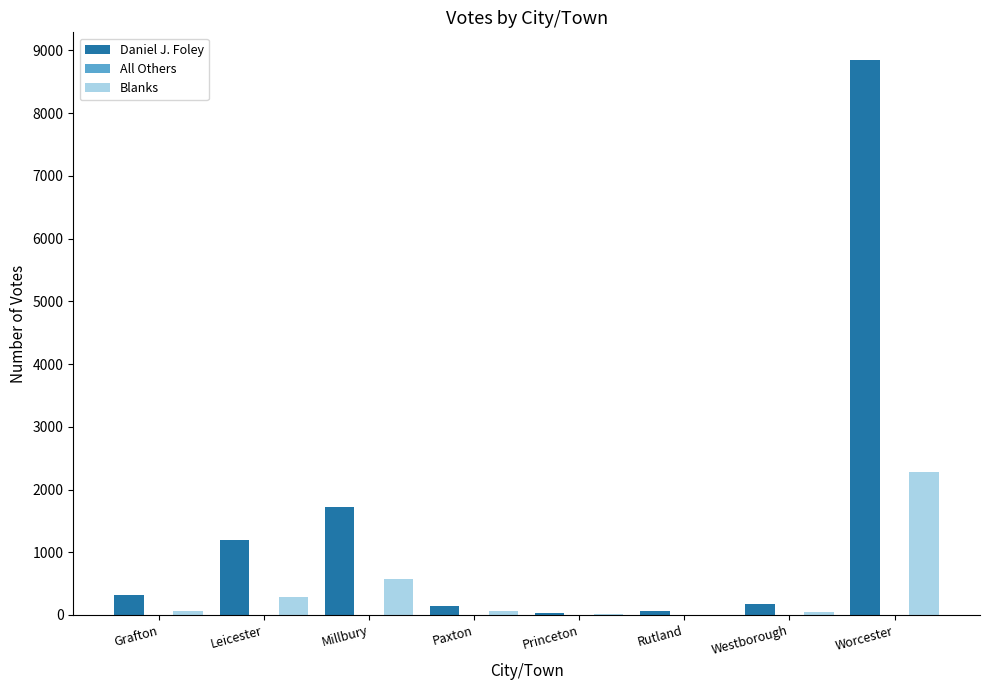

What is the maximum value shown in the chart?

8846